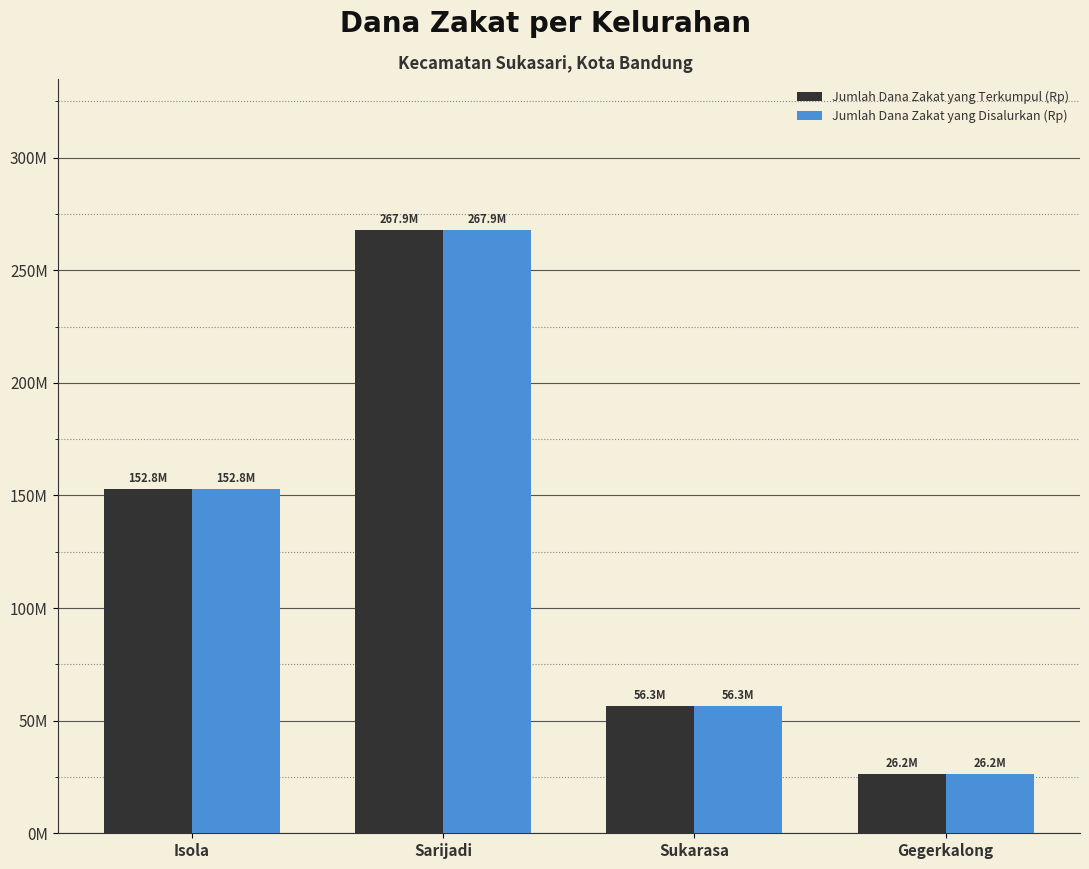

What is the label of the 3rd bar from the left?

Sukarasa